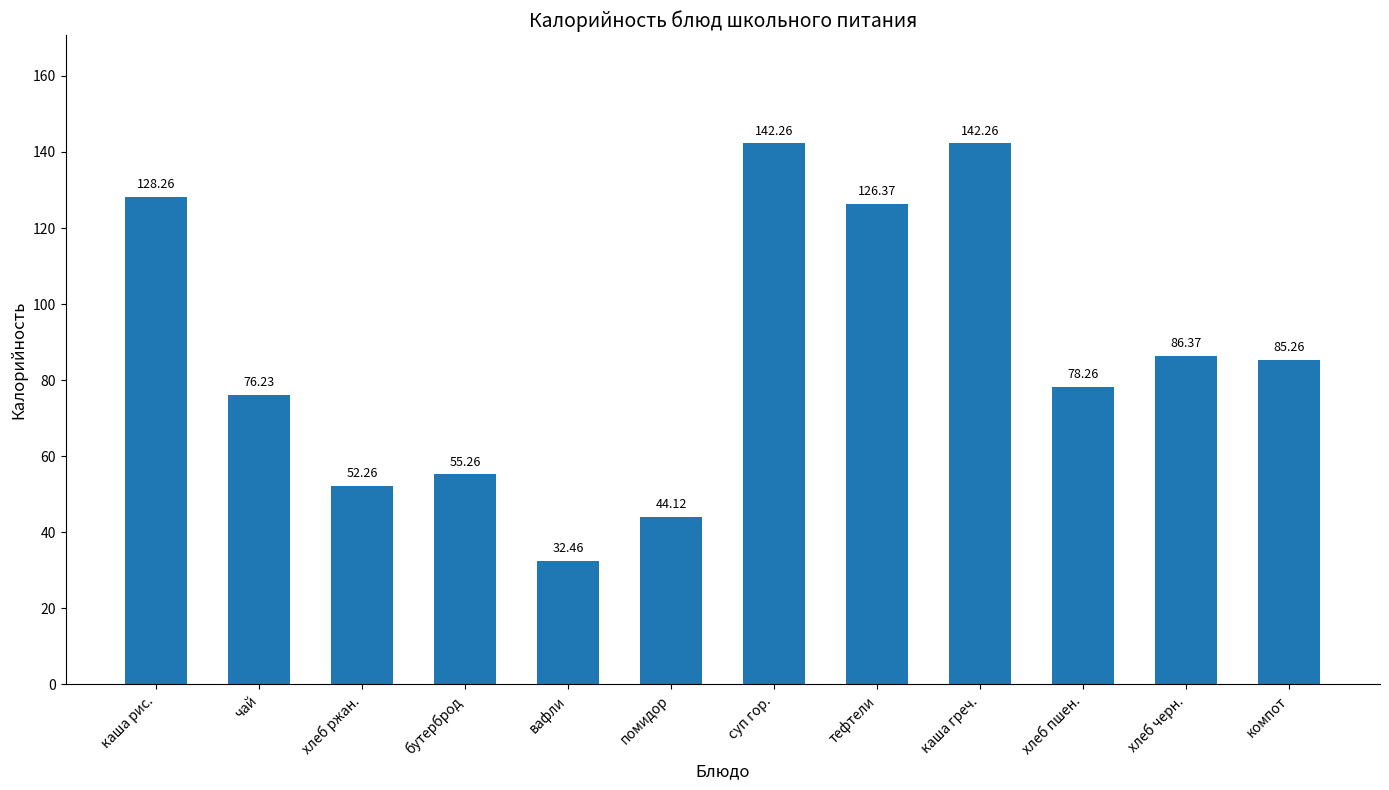

What is the maximum value shown in the chart?

142.3